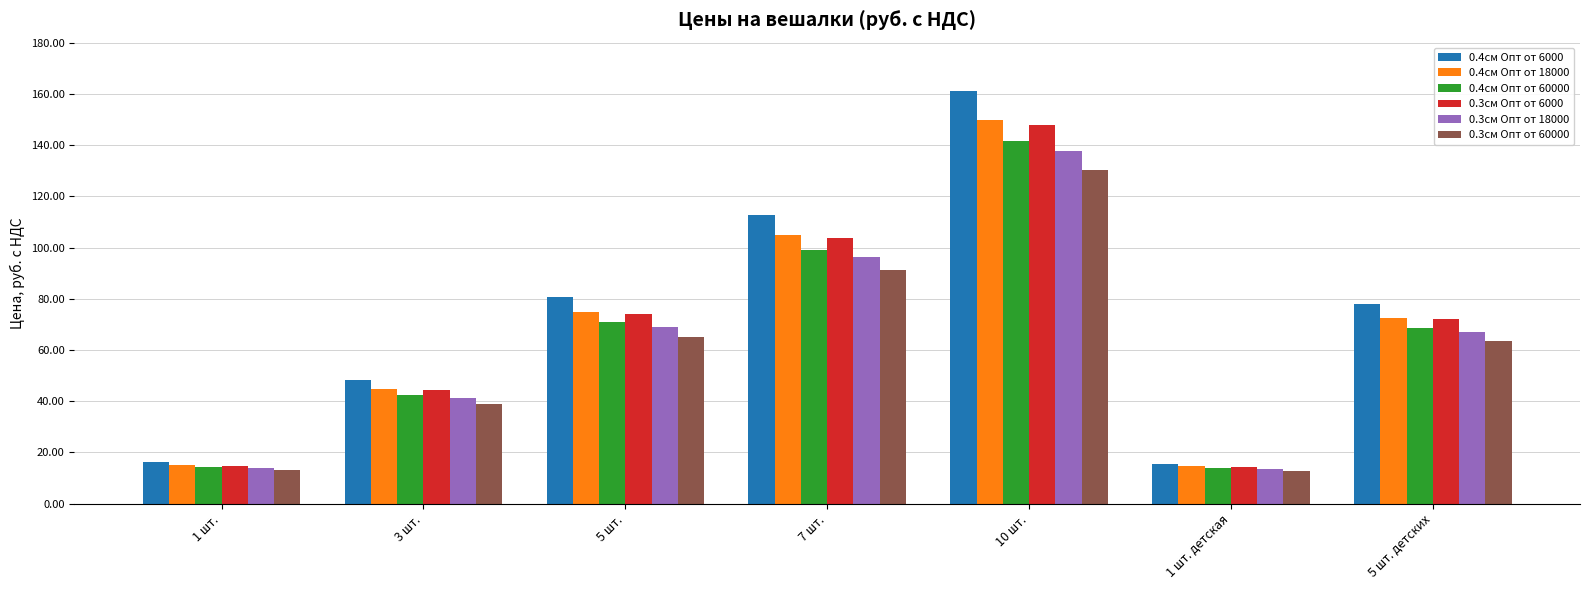

Count the number of data series in this chart.

6